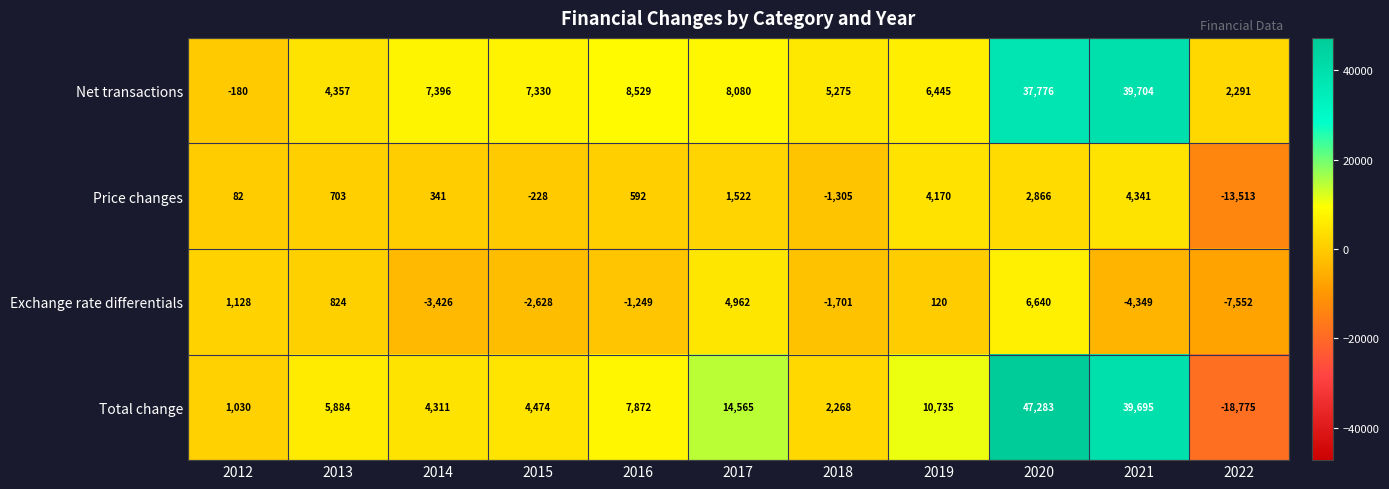

Rank the categories by Total change value from highest to lowest.

2020, 2021, 2017, 2019, 2016, 2013, 2015, 2014, 2018, 2012, 2022